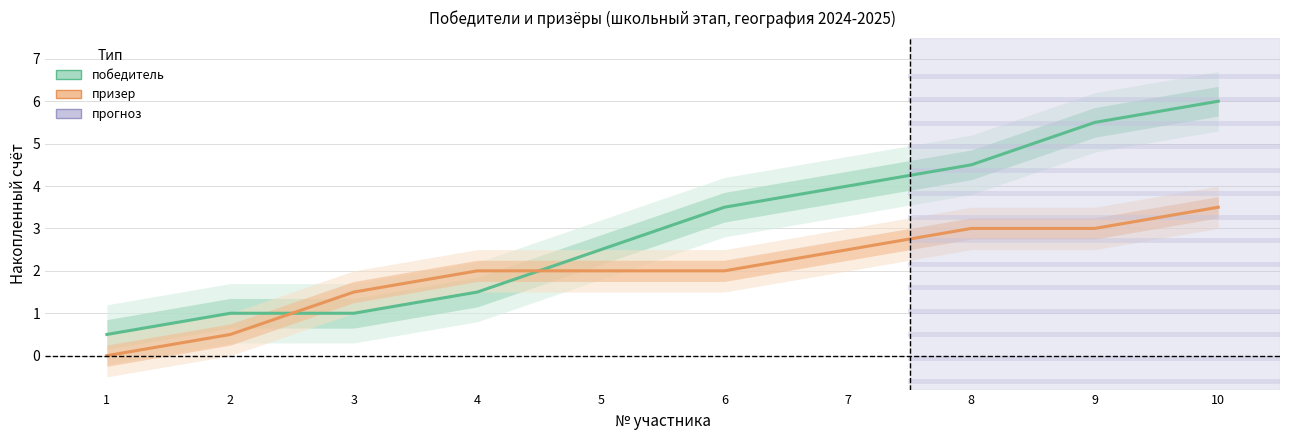

What is the difference between the maximum and minimum values in the призер series?

3.5